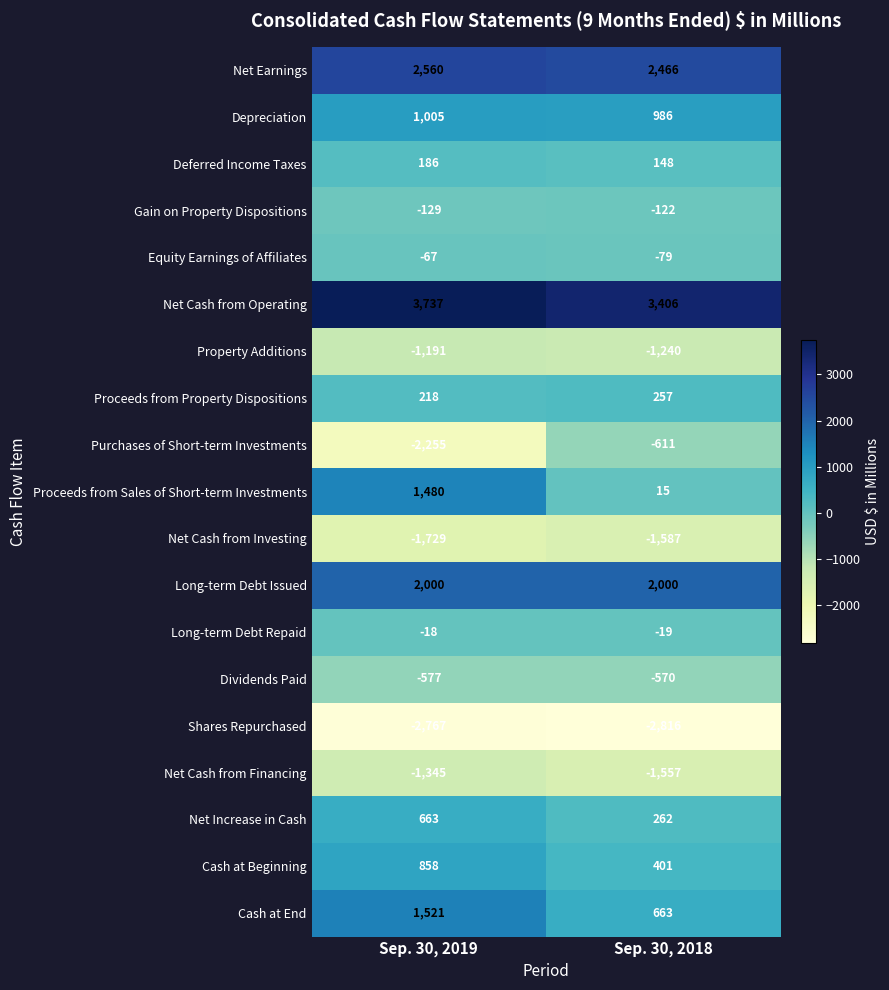

At how many categories does at least one series exceed 2743?

2